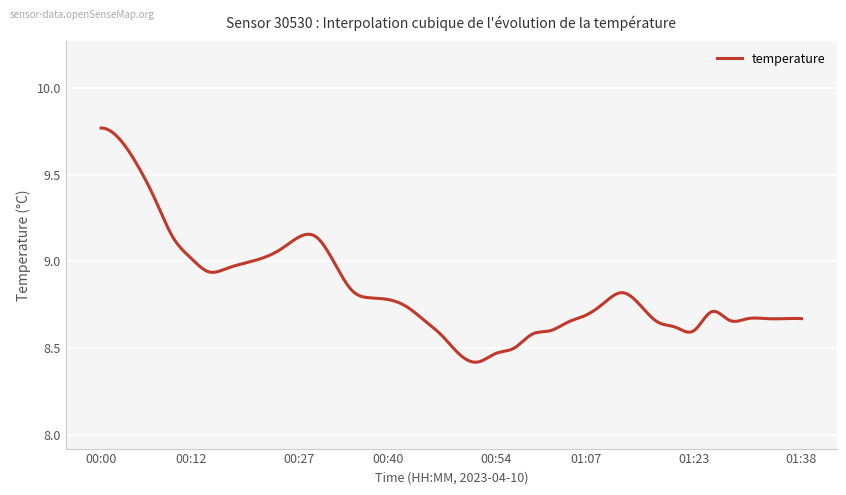

What is the difference between the maximum and minimum values?

1.4